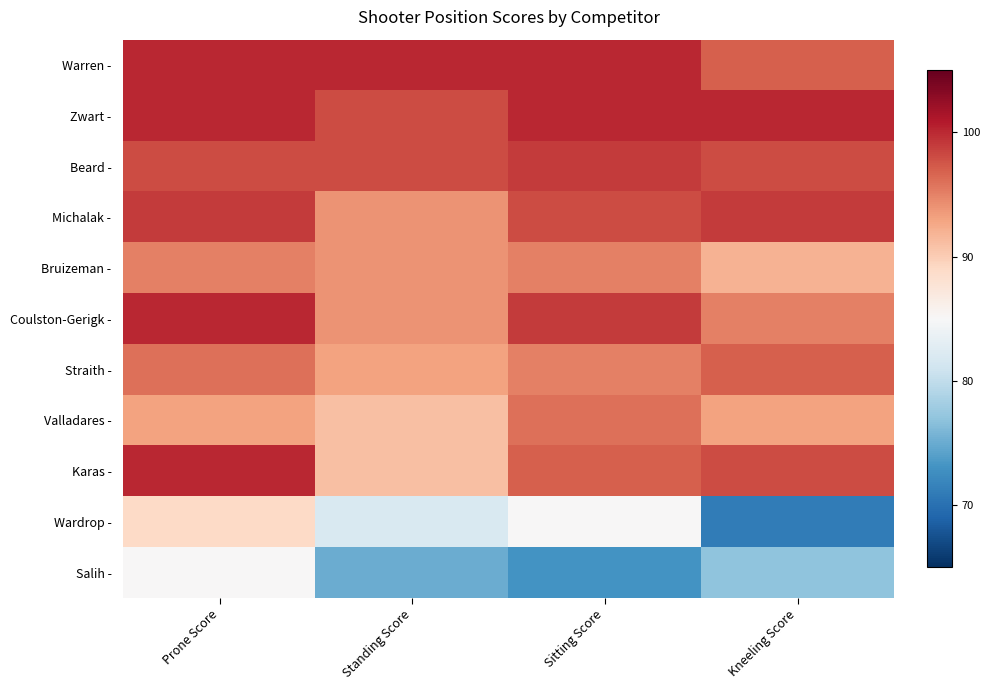

Reading left to right, extract all data points from this chart.

Warren -: Prone Score=100	Standing Score=100	Sitting Score=100	Kneeling Score=97
Zwart -: Prone Score=100	Standing Score=98	Sitting Score=100	Kneeling Score=100
Beard -: Prone Score=98	Standing Score=98	Sitting Score=99	Kneeling Score=98
Michalak -: Prone Score=99	Standing Score=94	Sitting Score=98	Kneeling Score=99
Bruizeman -: Prone Score=95	Standing Score=94	Sitting Score=95	Kneeling Score=92
Coulston-Gerigk -: Prone Score=100	Standing Score=94	Sitting Score=99	Kneeling Score=95
Straith -: Prone Score=96	Standing Score=93	Sitting Score=95	Kneeling Score=97
Valladares -: Prone Score=93	Standing Score=91	Sitting Score=96	Kneeling Score=93
Karas -: Prone Score=100	Standing Score=91	Sitting Score=97	Kneeling Score=98
Wardrop -: Prone Score=89	Standing Score=82	Sitting Score=85	Kneeling Score=71
Salih -: Prone Score=85	Standing Score=75	Sitting Score=73	Kneeling Score=77